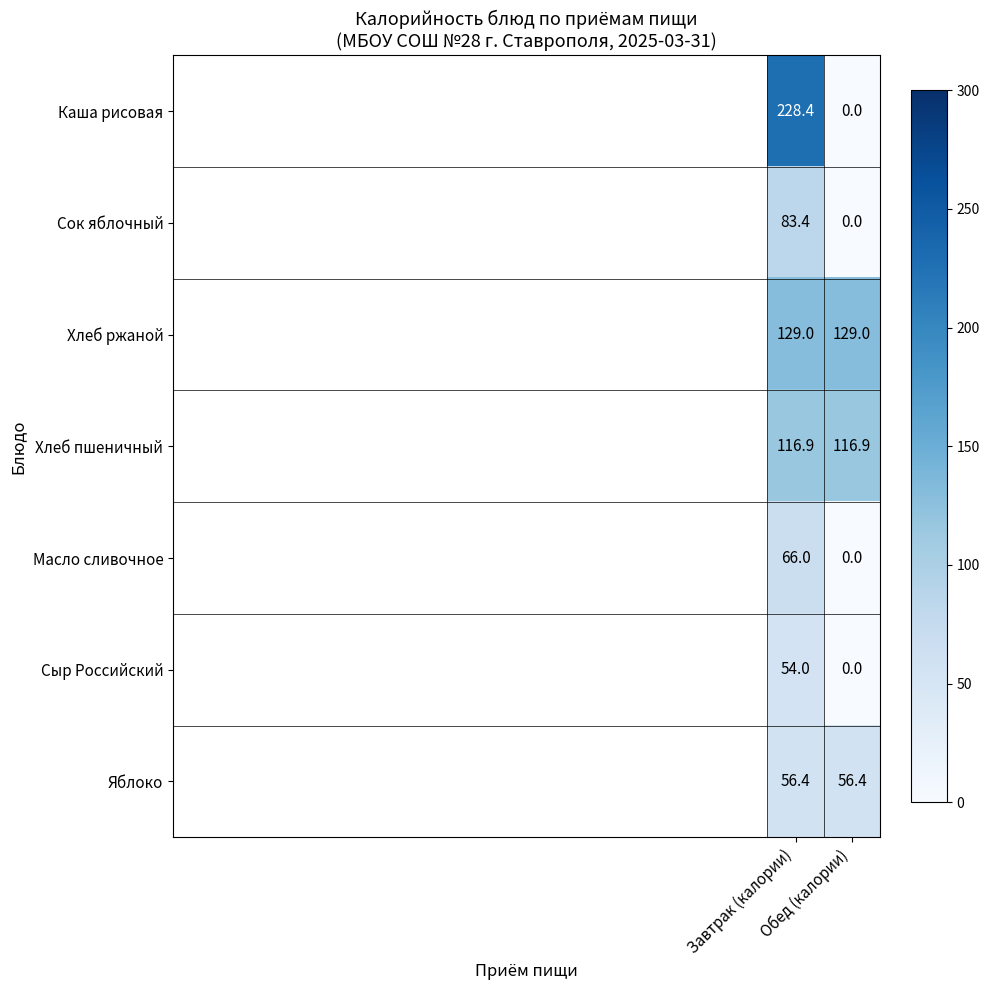

What is the highest value of the Каша рисовая series?

228.4